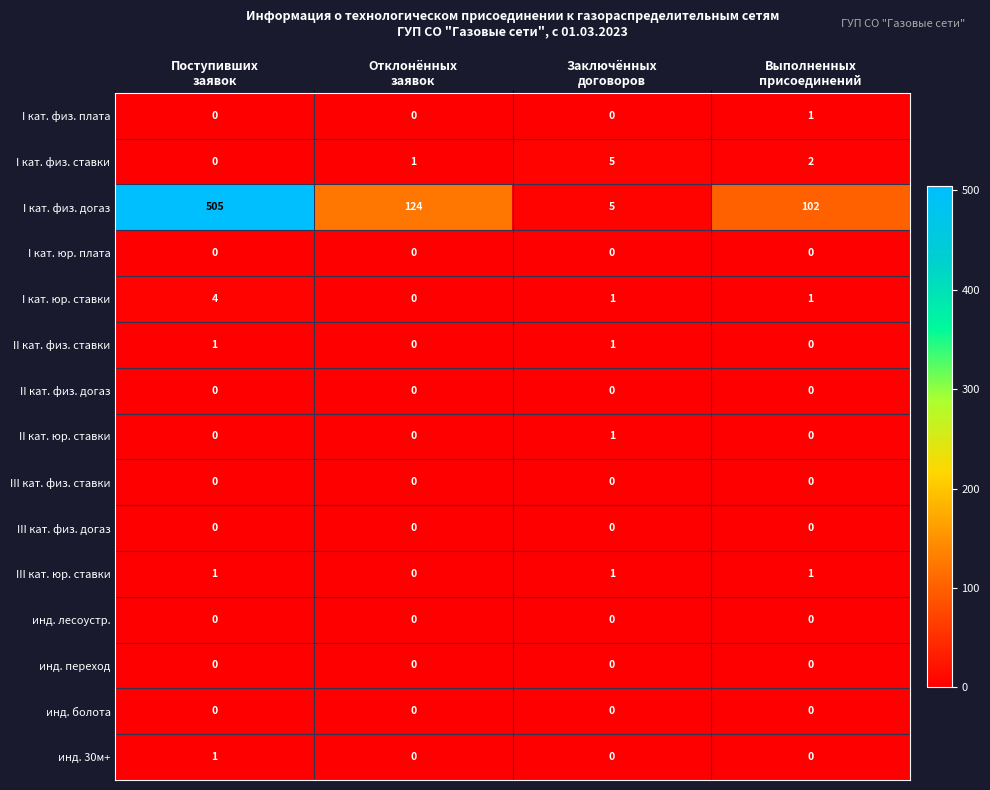

How many II кат. юр. ставки values are between 0 and 1?

4